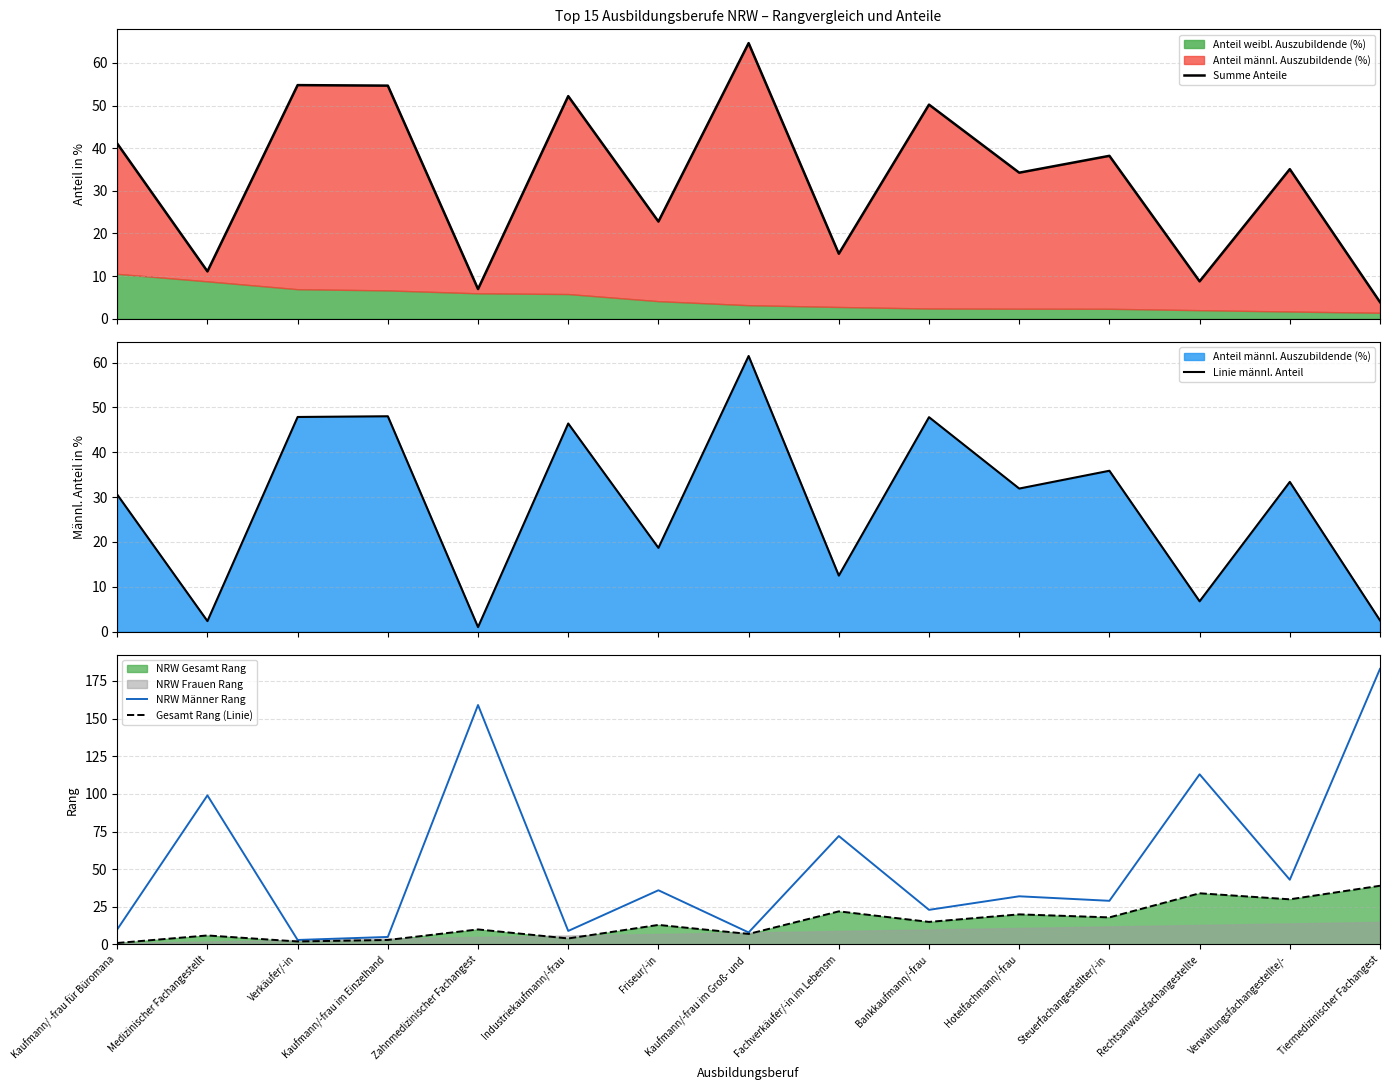

What position from the right is Verkäufer/-in?

13